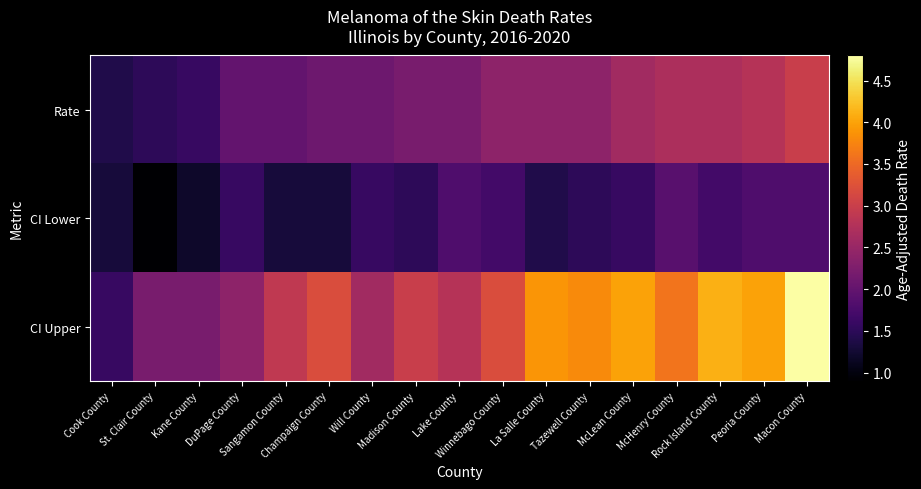

Which series has the largest total across all categories?

CI Upper